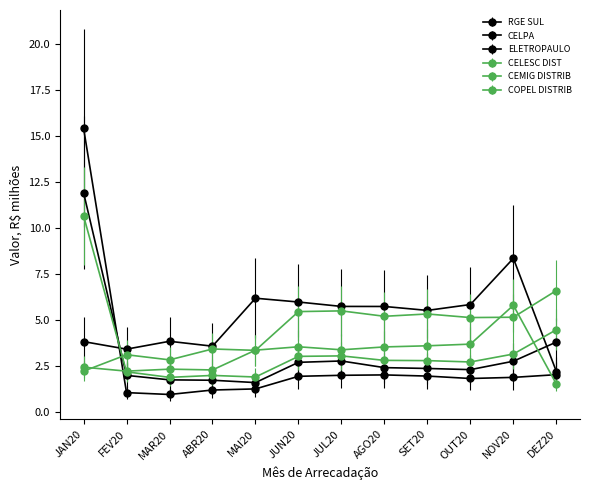

Is the value of COPEL DISTRIB at MAI20 greater than the value of RGE SUL at OUT20?

Yes